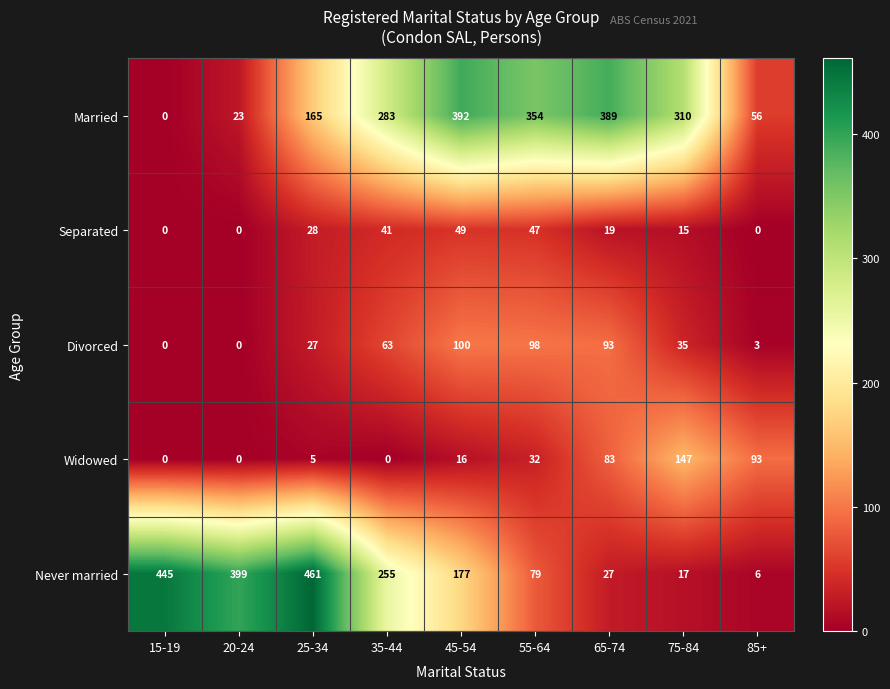

True or false: Never married has a value of 120 at 45-54.

False